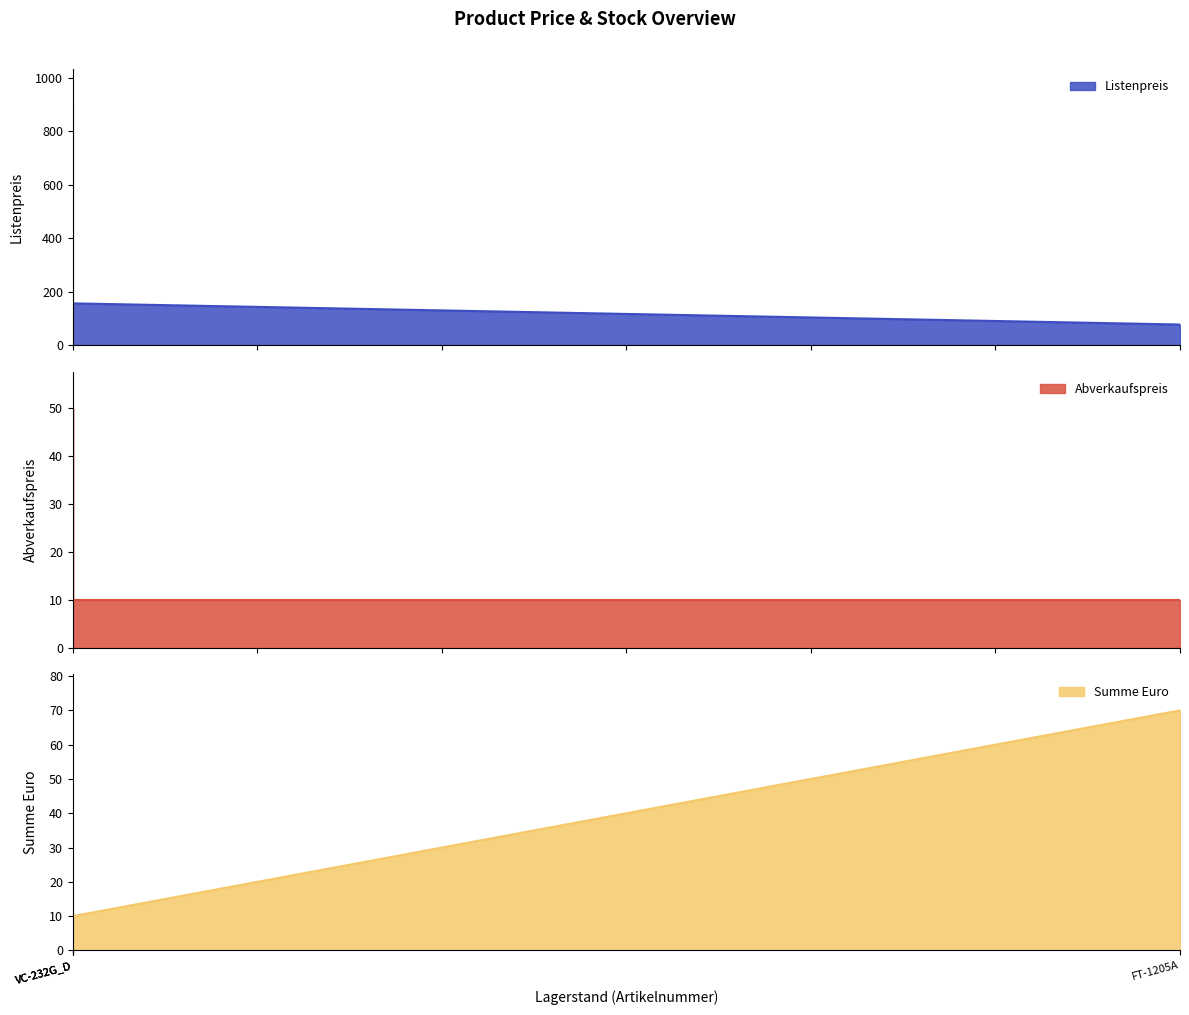

At which label does Abverkaufspreis first exceed 20?

LRP-422CST